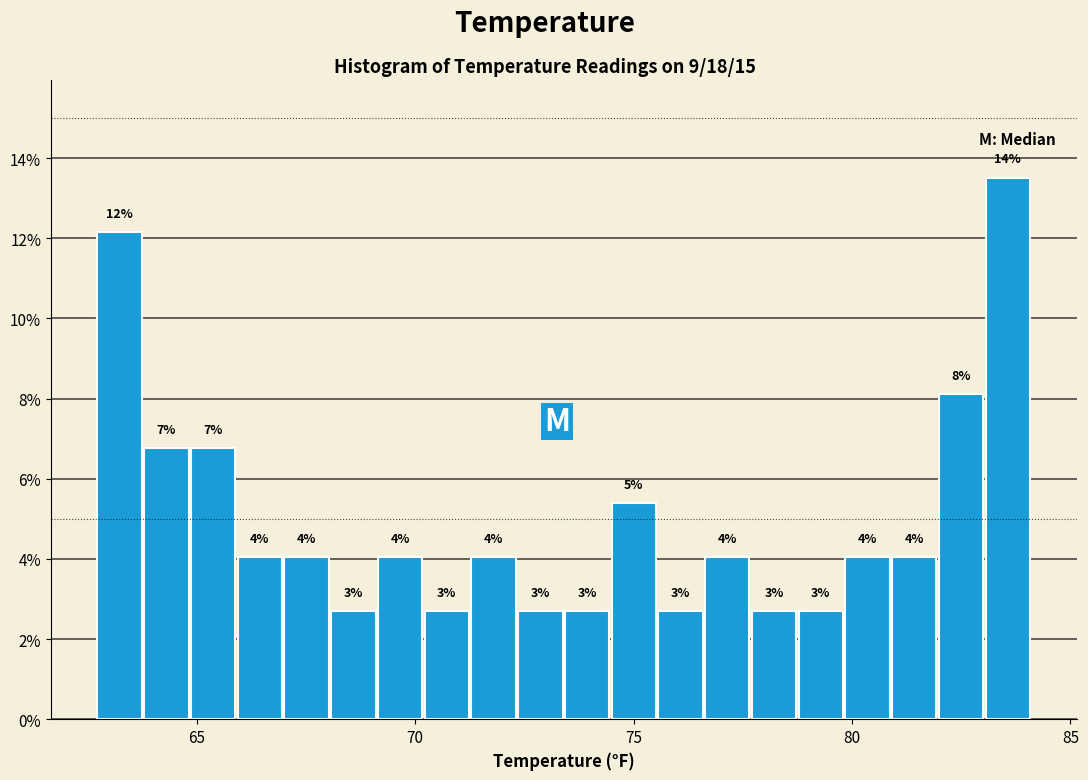

Read against the x-axis, roughly where is the centre of the tallest bar?

83.5